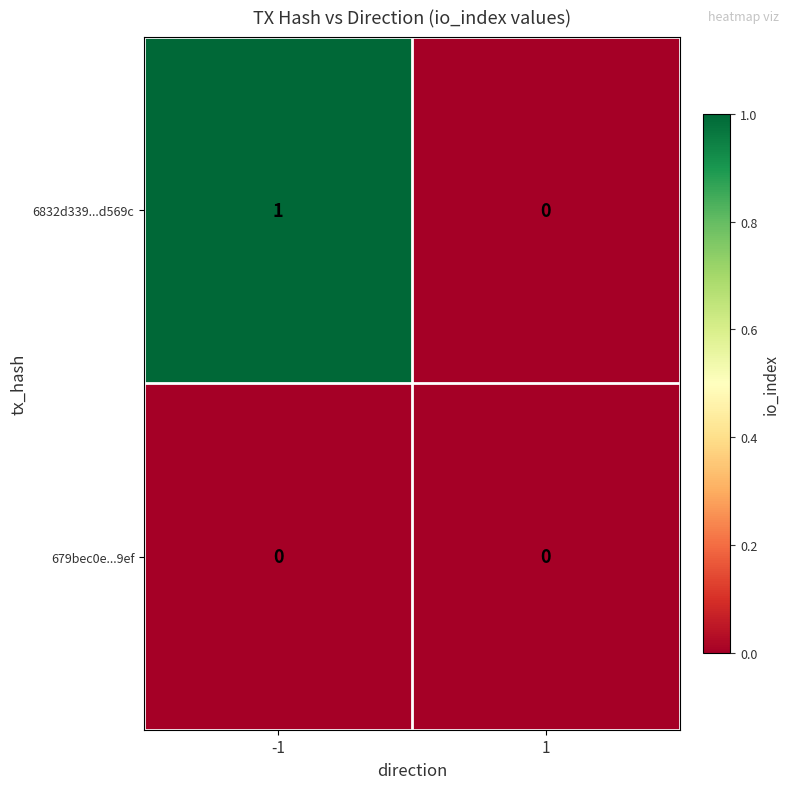

True or false: 6832d339...d569c has a value of -1 at 1.

False